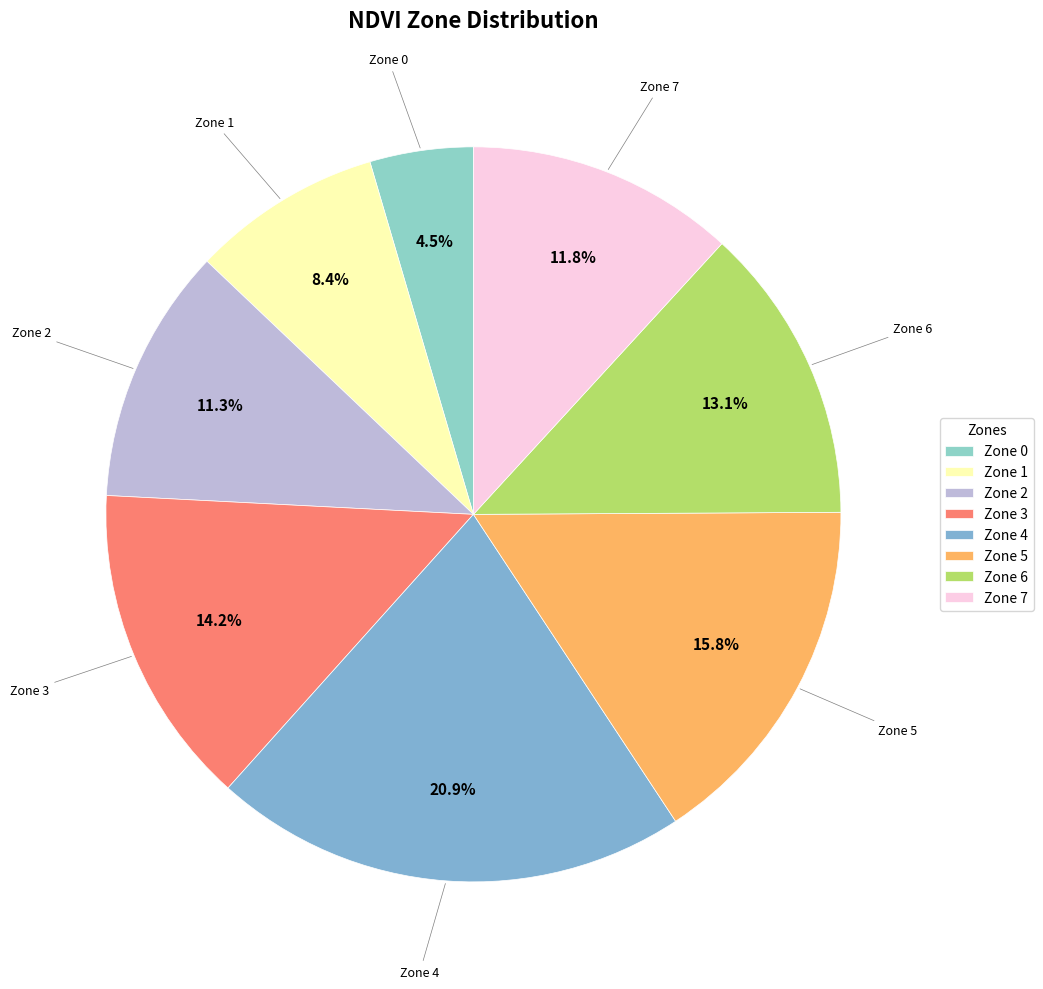

Rank the categories by value from highest to lowest.

Zone 4, Zone 5, Zone 3, Zone 6, Zone 7, Zone 2, Zone 1, Zone 0